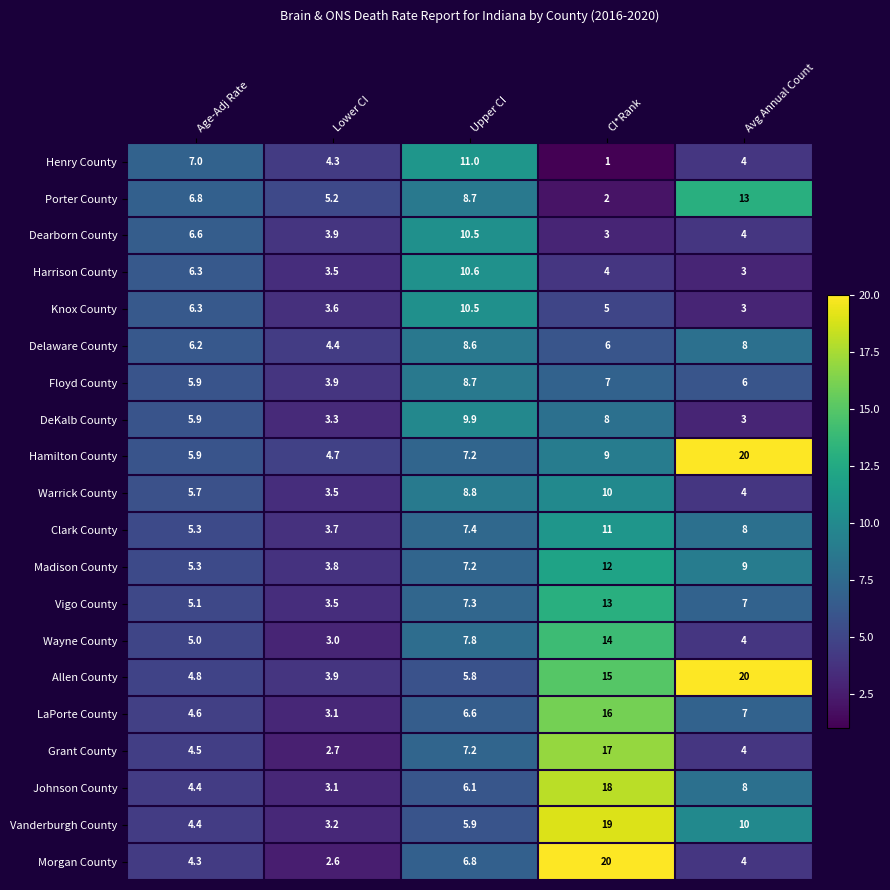

Which category has the lowest value across all series?

CI*Rank